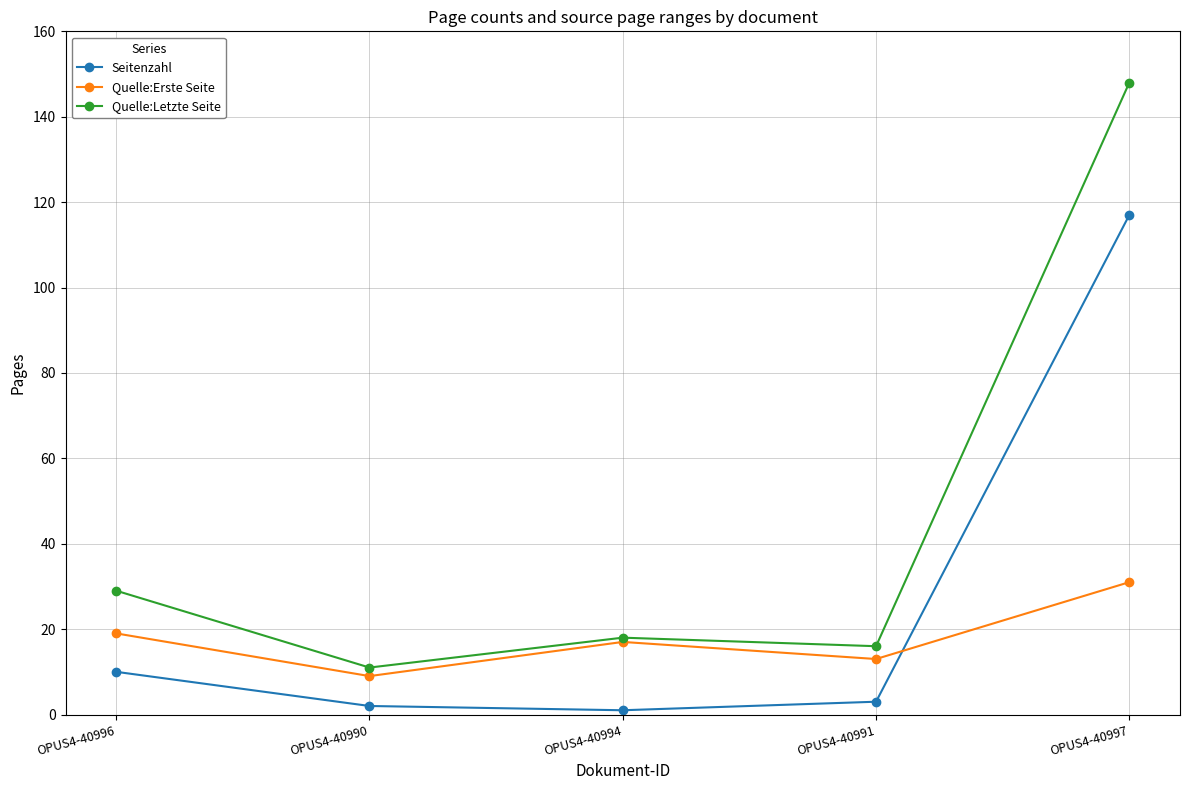

True or false: Seitenzahl has a value of 2 at OPUS4-40990.

True